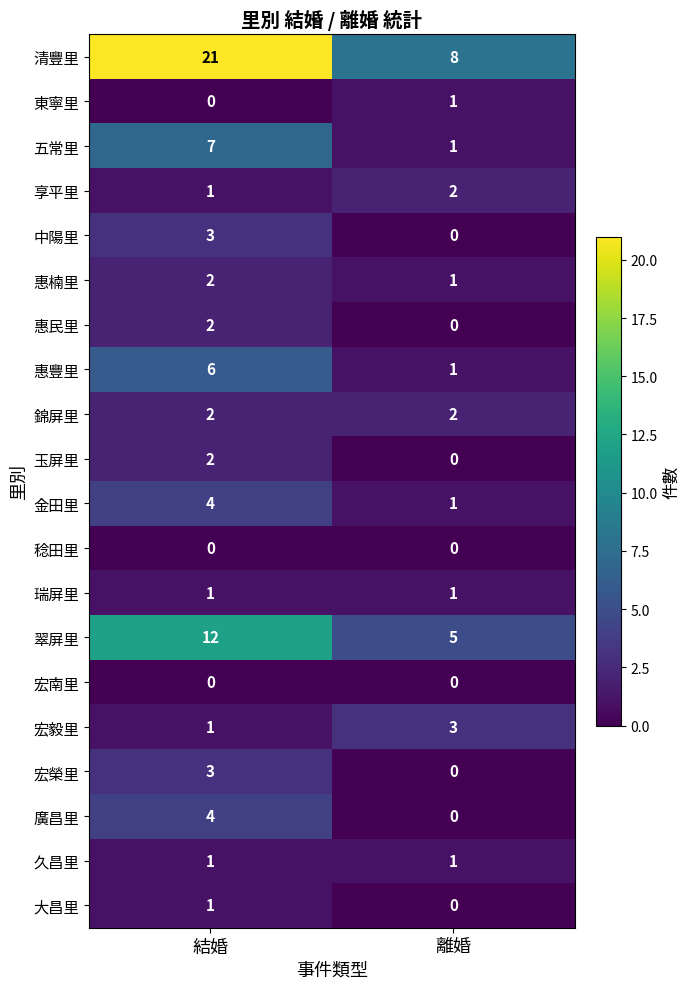

How many values in the 五常里 series are below 7?

1